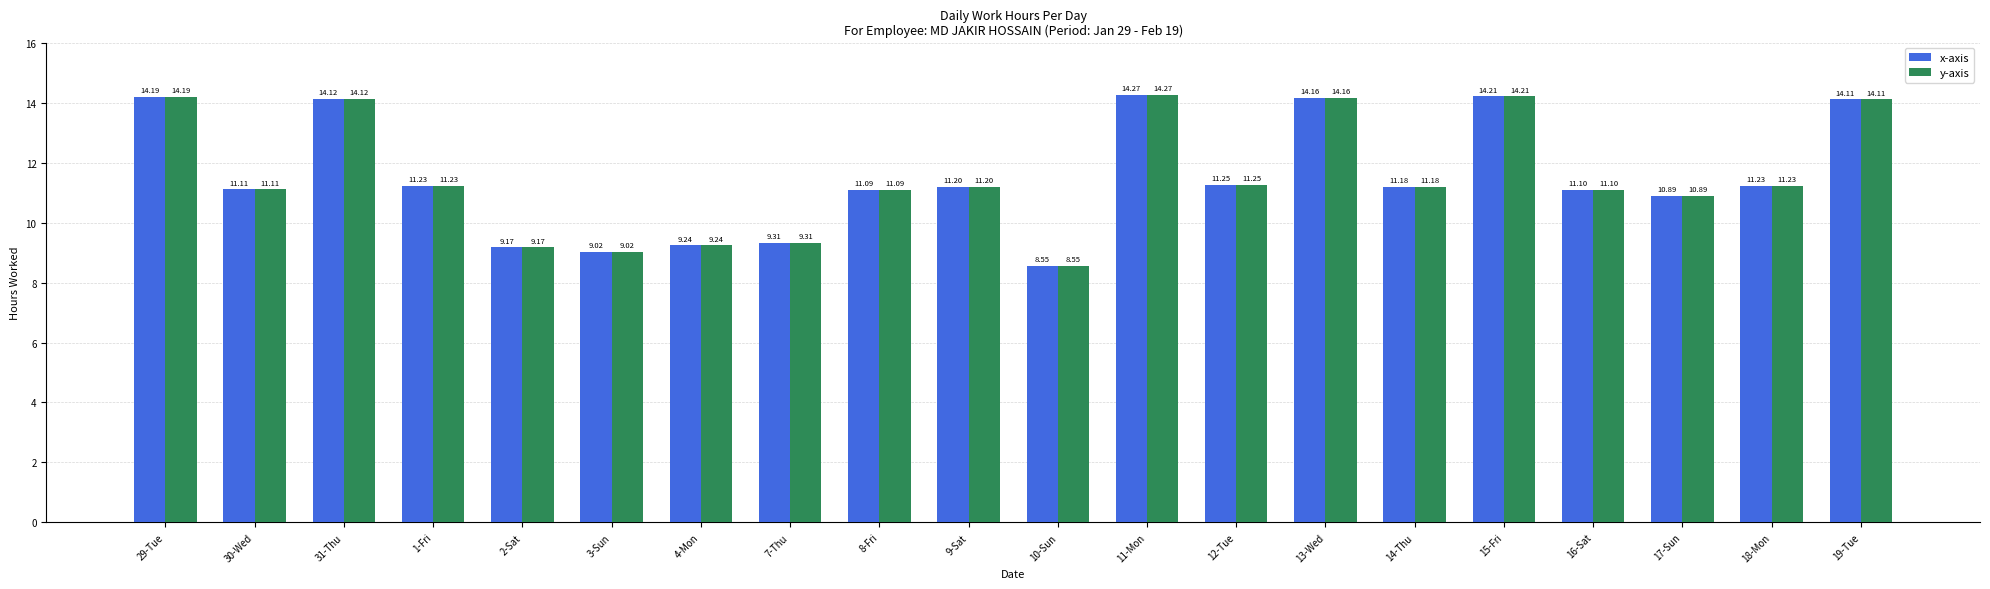

What is the average value of the y-axis series?

11.5